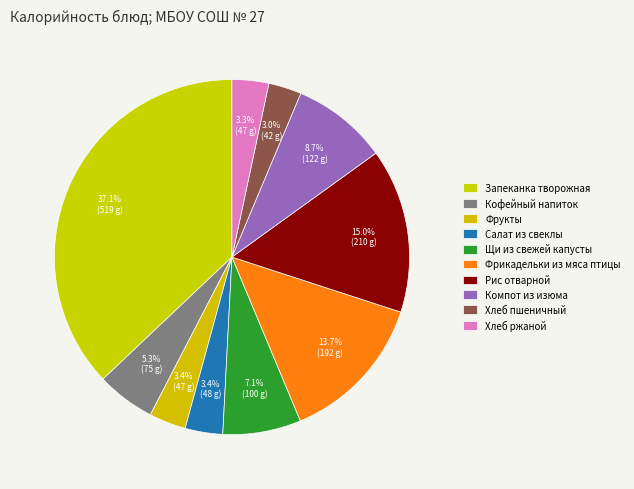

The Щи из свежей капусты slice represents 1% of the pie. True or false?

False